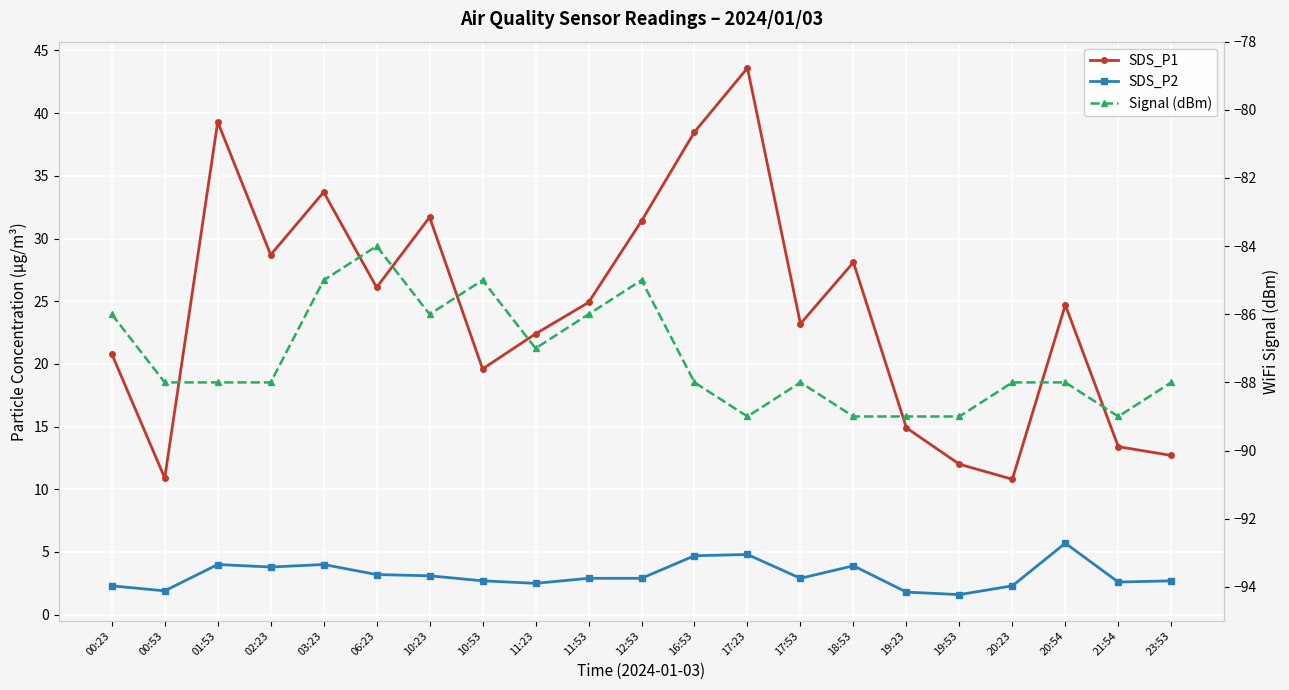

Reading left to right, extract all data points from this chart.

SDS_P1: 00:23=20.8	00:53=10.9	01:53=39.3	02:23=28.7	03:23=33.7	06:23=26.1	10:23=31.7	10:53=19.6	11:23=22.4	11:53=24.9	12:53=31.4	16:53=38.5	17:23=43.6	17:53=23.2	18:53=28.1	19:23=14.9	19:53=12.0	20:23=10.8	20:54=24.7	21:54=13.4	23:53=12.7
SDS_P2: 00:23=2.3	00:53=1.9	01:53=4.0	02:23=3.8	03:23=4.0	06:23=3.2	10:23=3.1	10:53=2.7	11:23=2.5	11:53=2.9	12:53=2.9	16:53=4.7	17:23=4.8	17:53=2.9	18:53=3.9	19:23=1.8	19:53=1.6	20:23=2.3	20:54=5.7	21:54=2.6	23:53=2.7
Signal (dBm): 00:23=-86.0	00:53=-88.0	01:53=-88.0	02:23=-88.0	03:23=-85.0	06:23=-84.0	10:23=-86.0	10:53=-85.0	11:23=-87.0	11:53=-86.0	12:53=-85.0	16:53=-88.0	17:23=-89.0	17:53=-88.0	18:53=-89.0	19:23=-89.0	19:53=-89.0	20:23=-88.0	20:54=-88.0	21:54=-89.0	23:53=-88.0